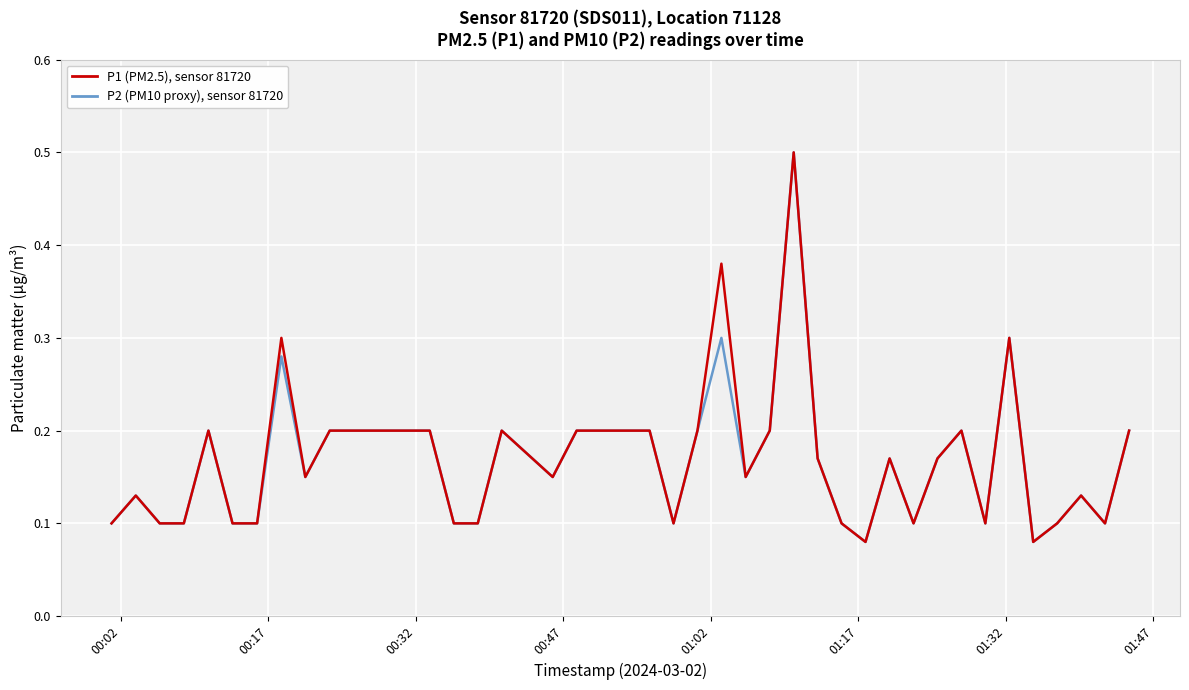

What is the maximum value shown in the chart?

0.5